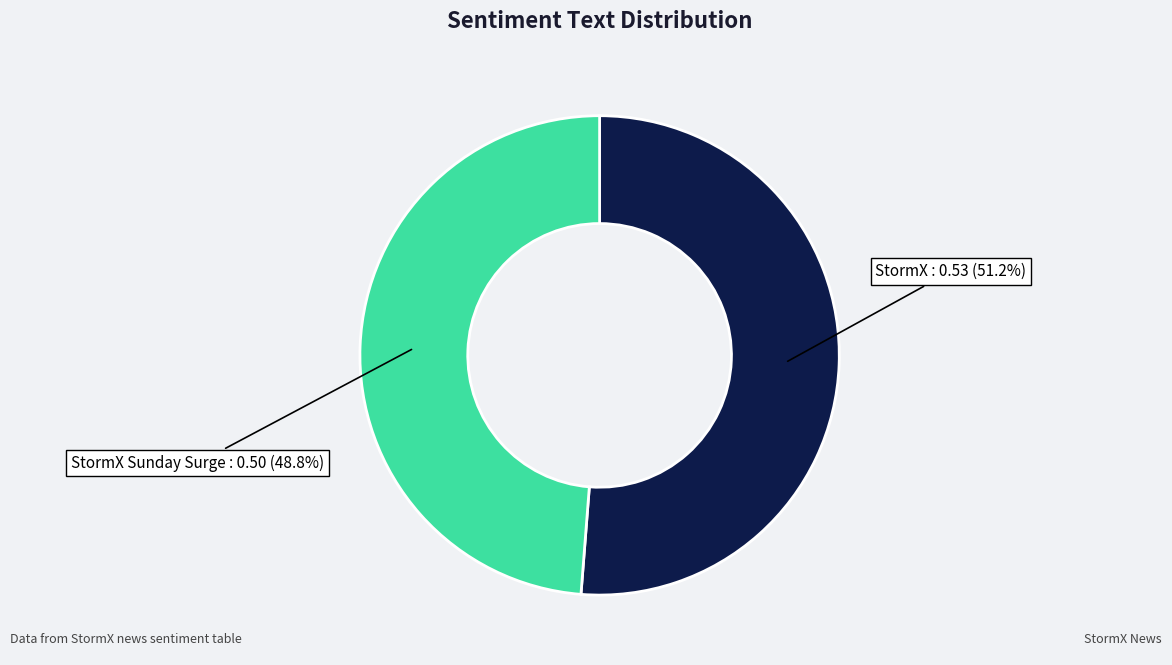

Rank the categories by value from lowest to highest.

StormX Sunday Surge : 0.50 (48.8%), StormX : 0.53 (51.2%)